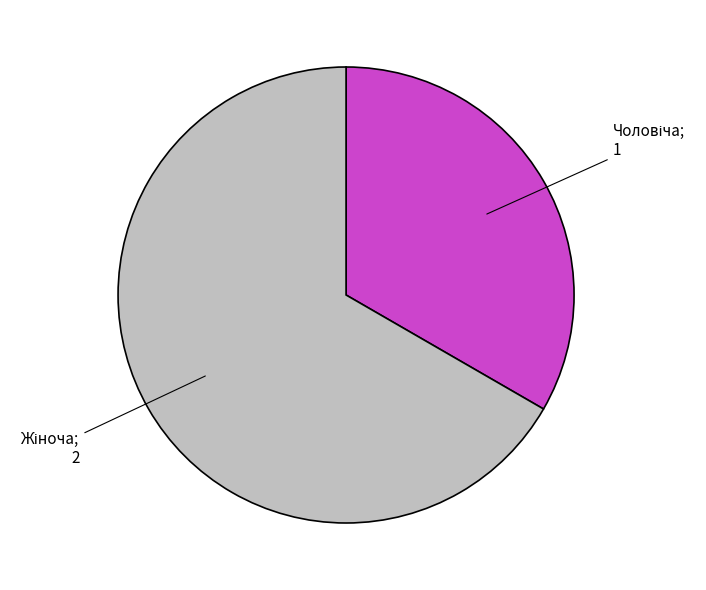

Is there a majority slice in this chart?

Yes